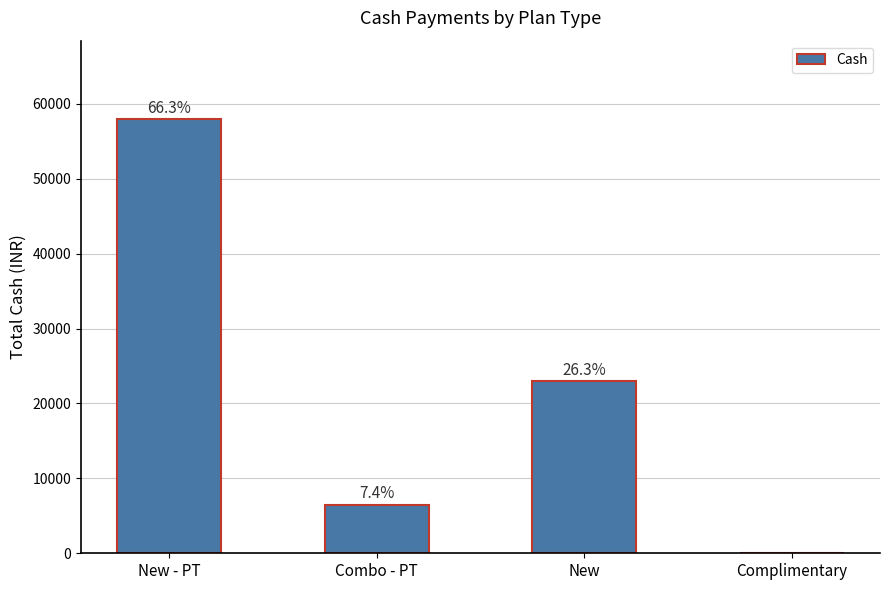

Reading left to right, list all the values displayed in this chart.

New - PT=57998	Combo - PT=6500	New=23000	Complimentary=0